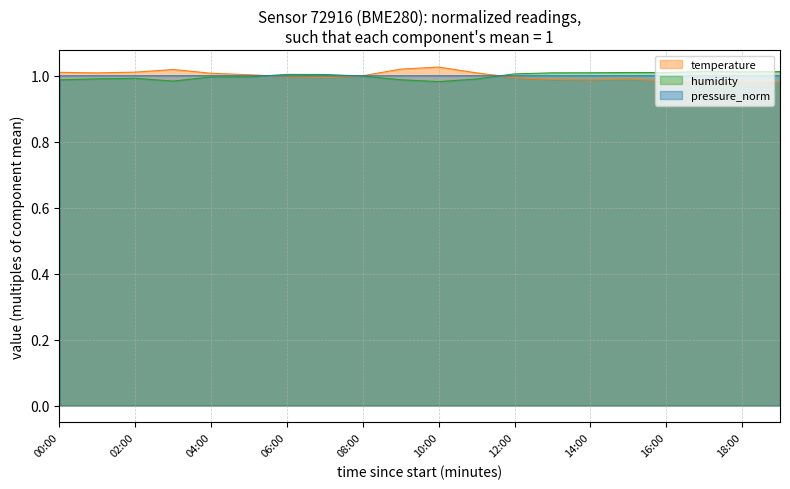

Reading left to right, transcribe all the data shown in this chart.

temperature: 00:00=1.0	01:00=1.0	02:00=1.0	03:00=1.0	04:00=1.0	05:00=1.0	06:00=1.0	07:00=1.0	08:00=1.0	09:00=1.0	10:00=1.0	11:00=1.0	12:00=1.0	13:00=1.0	14:00=1.0	15:00=1.0	16:00=1.0	17:00=1.0	18:00=1.0	19:00=1.0
humidity: 00:00=1.0	01:00=1.0	02:00=1.0	03:00=1.0	04:00=1.0	05:00=1.0	06:00=1.0	07:00=1.0	08:00=1.0	09:00=1.0	10:00=1.0	11:00=1.0	12:00=1.0	13:00=1.0	14:00=1.0	15:00=1.0	16:00=1.0	17:00=1.0	18:00=1.0	19:00=1.0
pressure_norm: 00:00=1.0	01:00=1.0	02:00=1.0	03:00=1.0	04:00=1.0	05:00=1.0	06:00=1.0	07:00=1.0	08:00=1.0	09:00=1.0	10:00=1.0	11:00=1.0	12:00=1.0	13:00=1.0	14:00=1.0	15:00=1.0	16:00=1.0	17:00=1.0	18:00=1.0	19:00=1.0